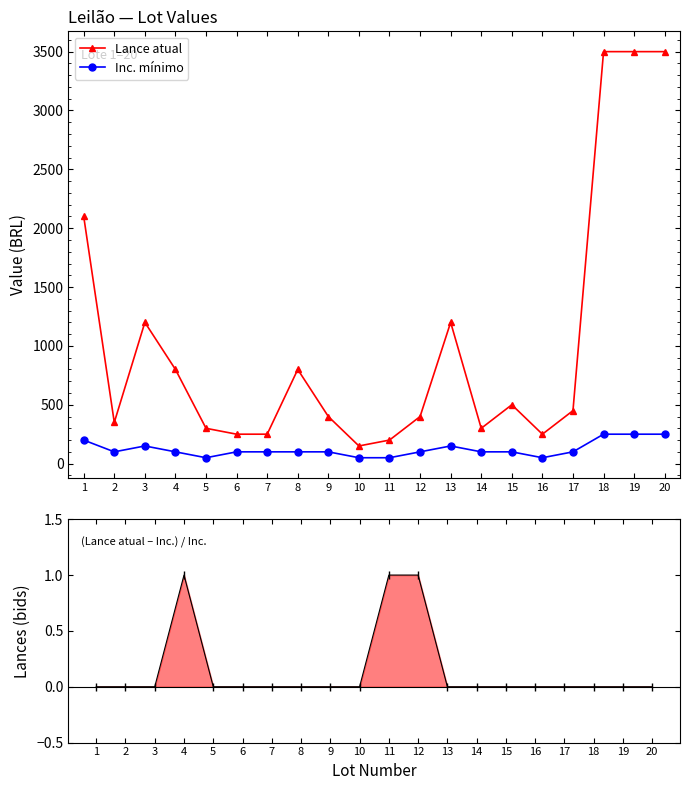

Reading left to right, transcribe all the data shown in this chart.

Lance atual: 2100	350	1200	800	300	250	250	800	400	150	200	400	1200	300	500	250	450	3500	3500	3500
Inc. mínimo: 200	100	150	100	50	100	100	100	100	50	50	100	150	100	100	50	100	250	250	250
Lances: 0	0	0	1	0	0	0	0	0	0	1	1	0	0	0	0	0	0	0	0